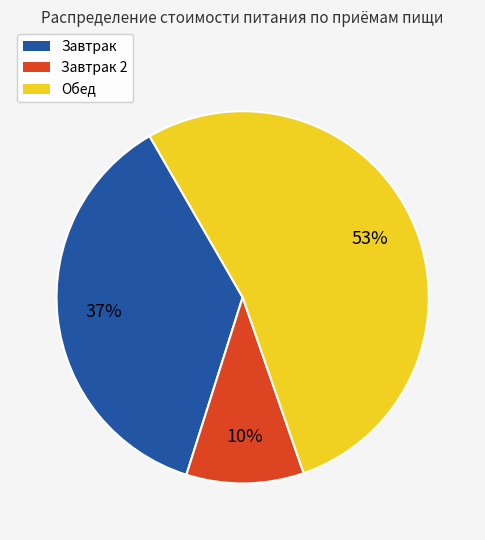

What is the majority slice?

Обед